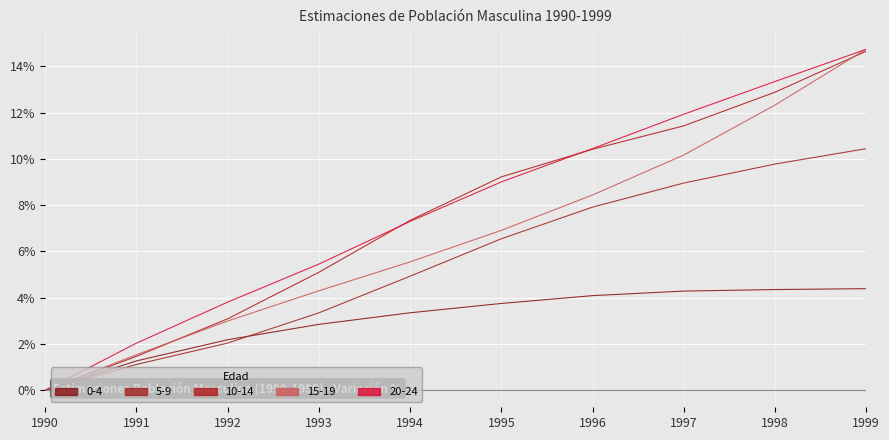

List the series in order of their peak value, highest first.

15-19, 20-24, 10-14, 5-9, 0-4